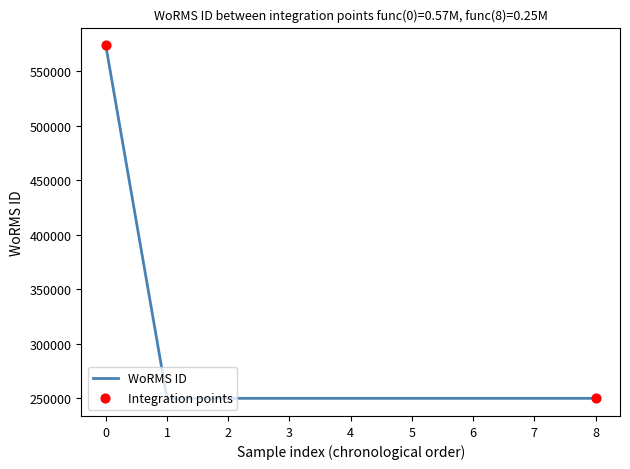

Approximately how many times larger is the value at 2 compared to 7?

1.0